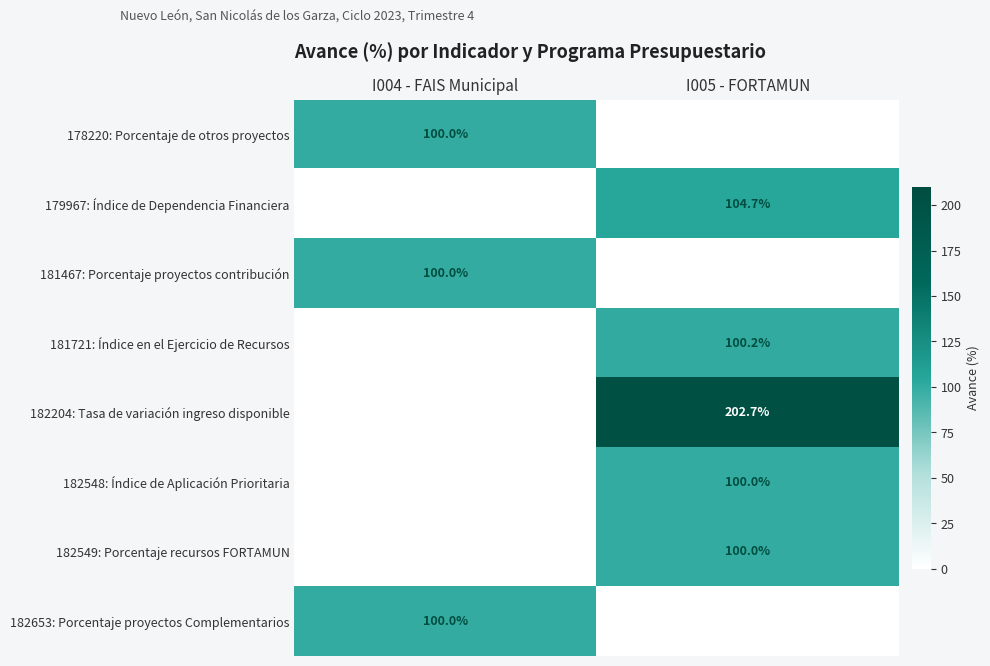

At how many categories does at least one series exceed 169?

1